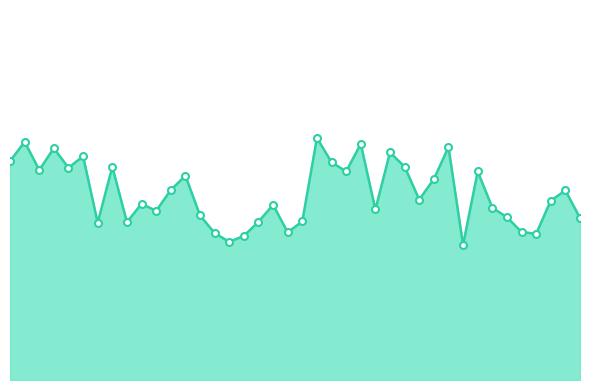

Is this an area chart (filled region under the line)?

Yes